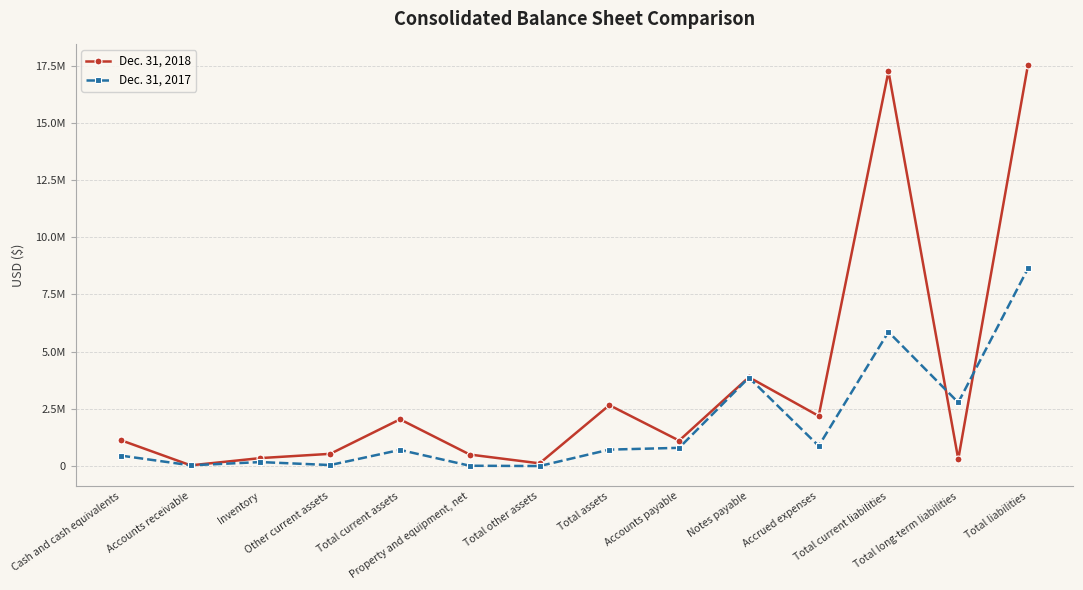

What is the value of the Dec. 31, 2017 point at the 12th from the left?

5862073